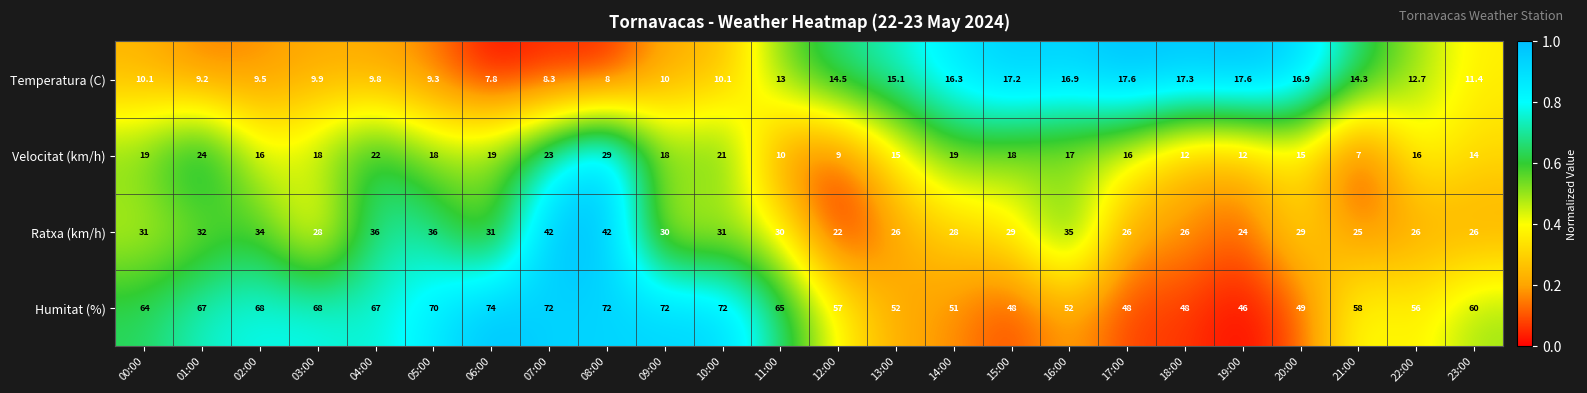

At 07:00, list the series in order from largest to smallest.

Humitat (%), Ratxa (km/h), Velocitat (km/h), Temperatura (C)